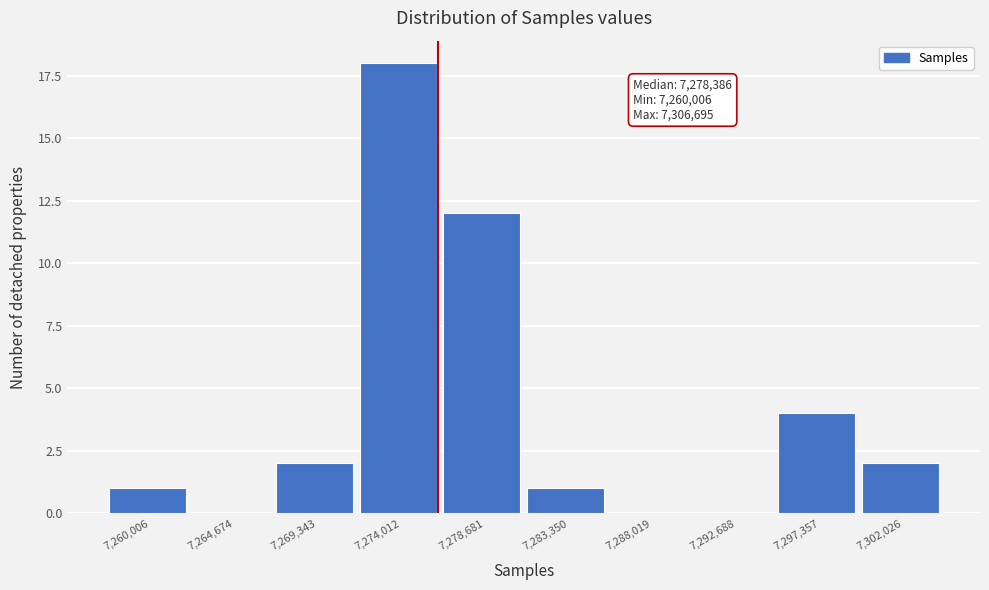

Reading left to right, list all the values displayed in this chart.

7,260,006=1	7,264,674=0	7,269,343=2	7,274,012=18	7,278,681=12	7,283,350=1	7,288,019=0	7,292,688=0	7,297,357=4	7,302,026=2